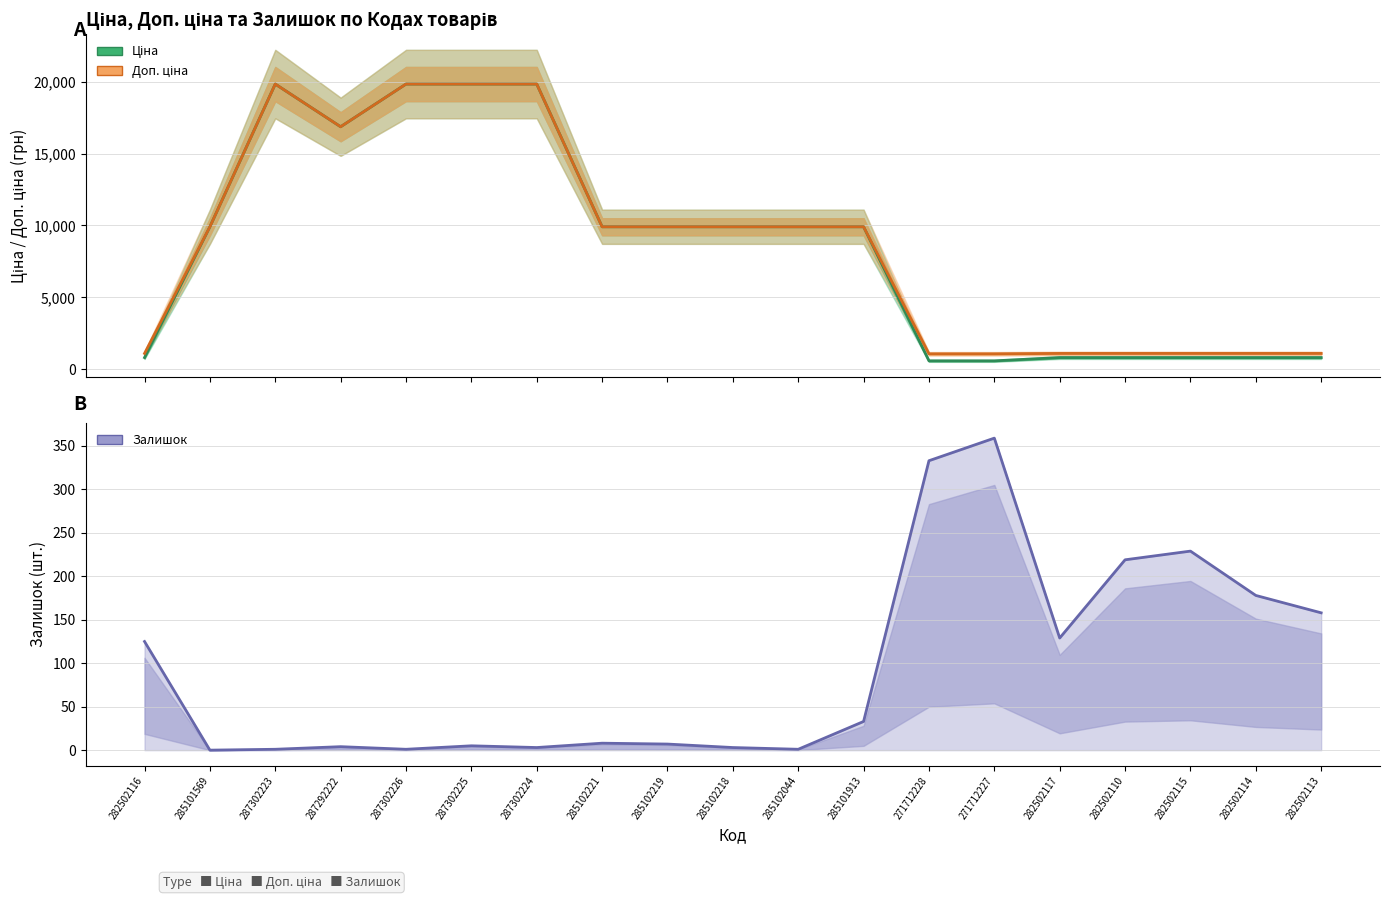

Does the chart have visible grid lines?

Yes